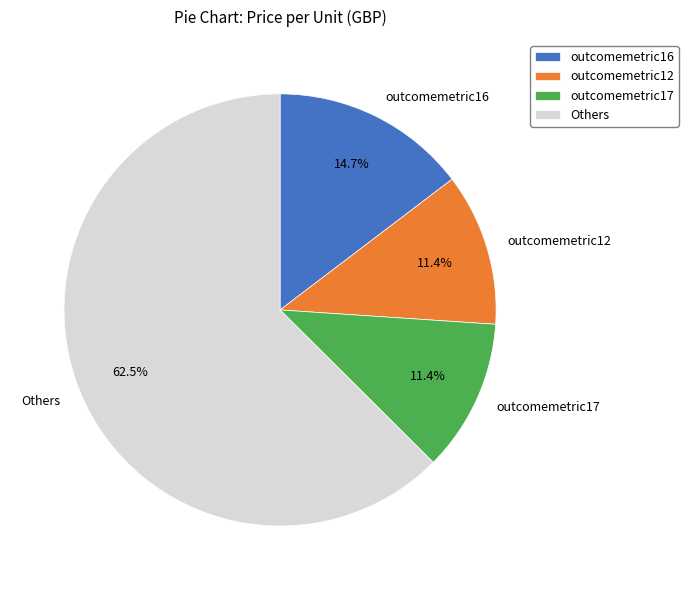

Count the number of slices in the pie.

4